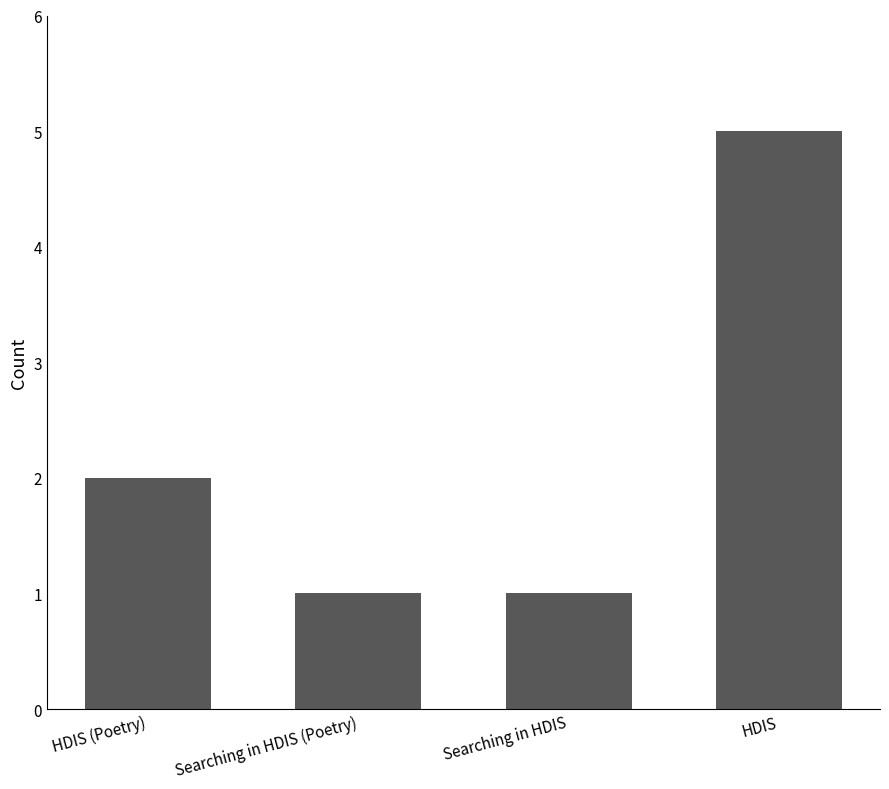

What is the greatest value displayed?

5